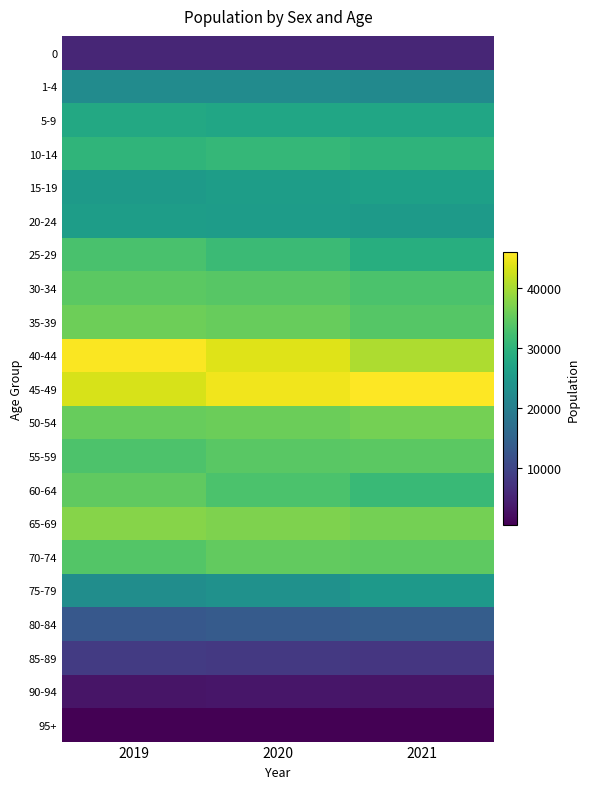

Which label corresponds to the largest value in the chart?

2021